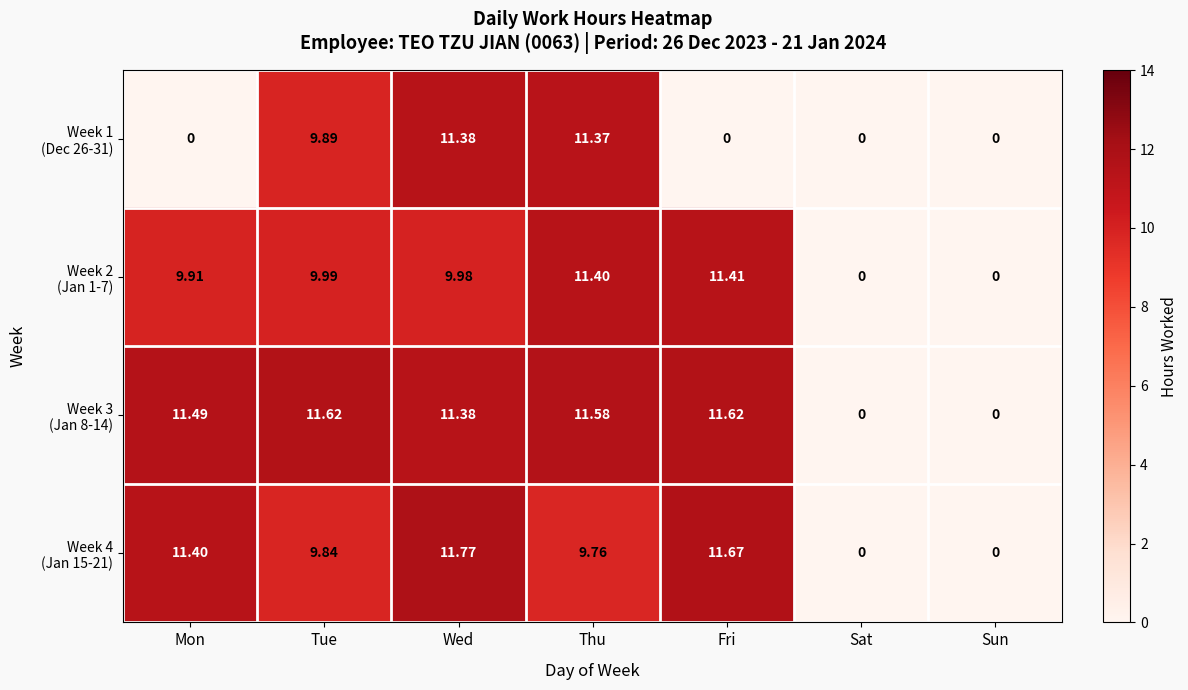

At which category is the sum across all series the highest?

Wed